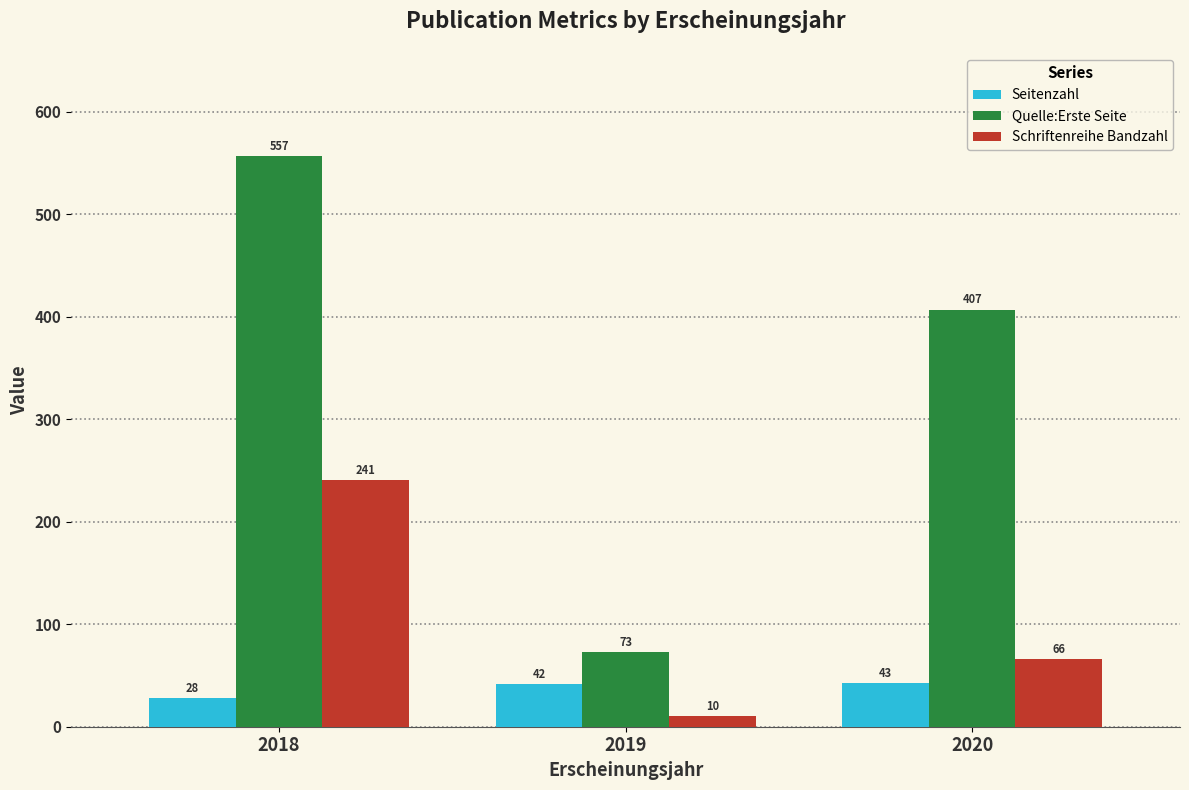

What is the value of the Schriftenreihe Bandzahl bar at the 3rd from the left?

66